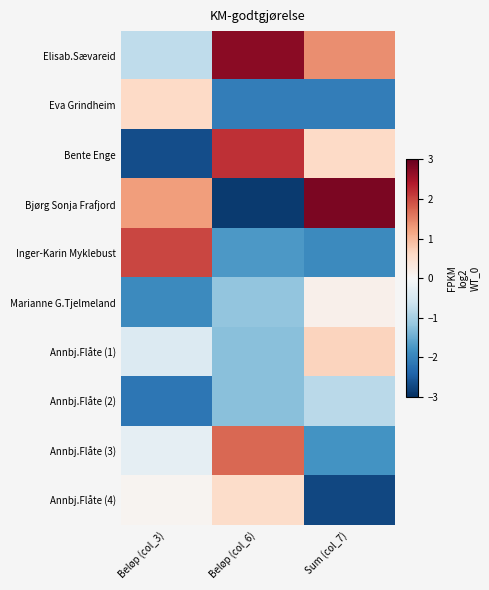

Between Beløp (col_6) and Beløp (col_3), which is larger?

Beløp (col_6)